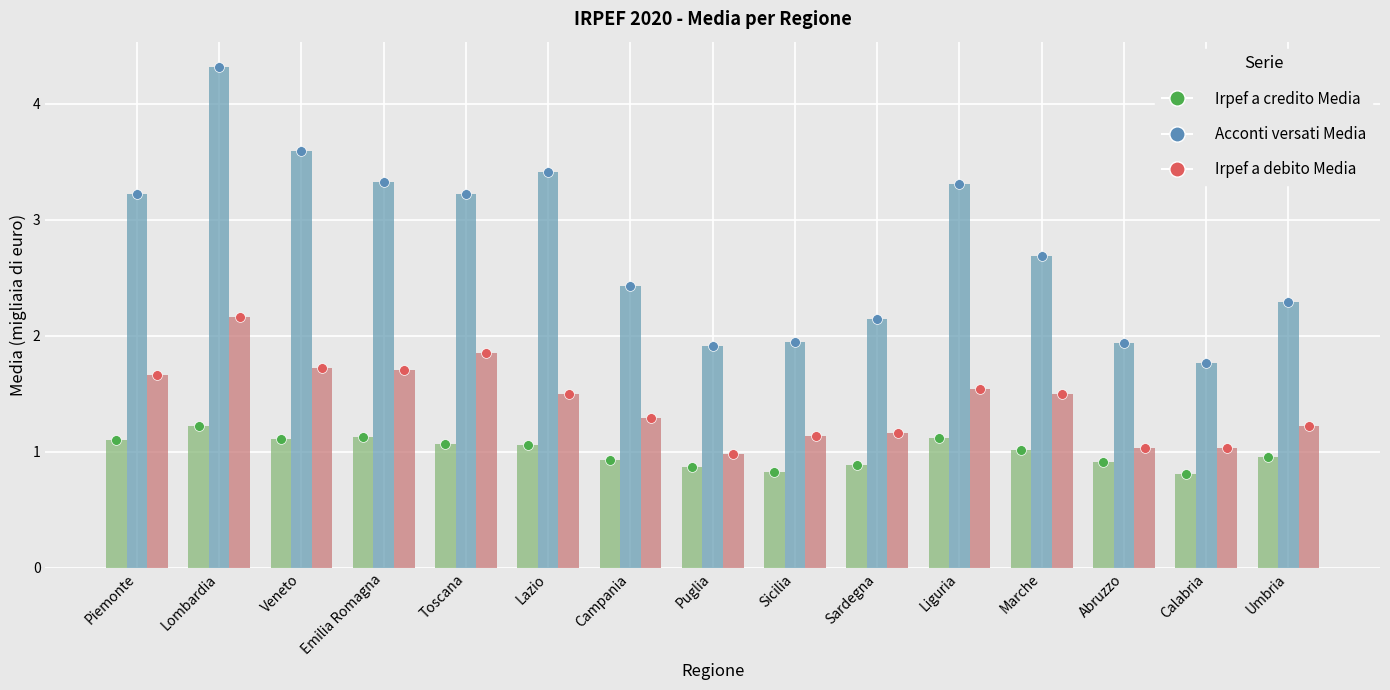

Which series contains the highest Y value?

Acconti versati Media